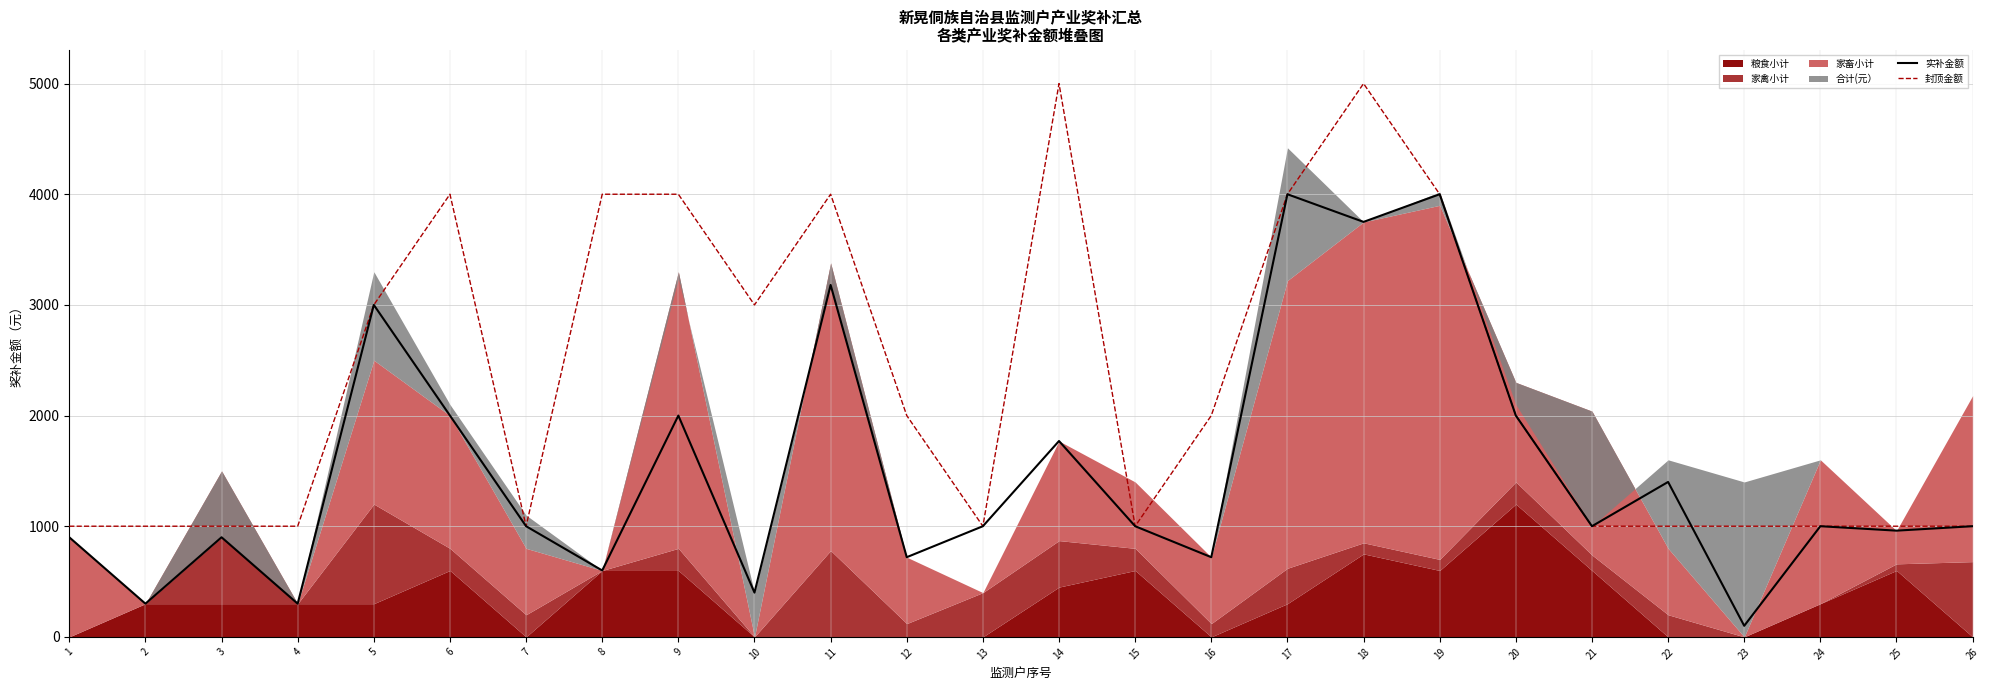

At which label is 封顶金额 closest to 3000?

5